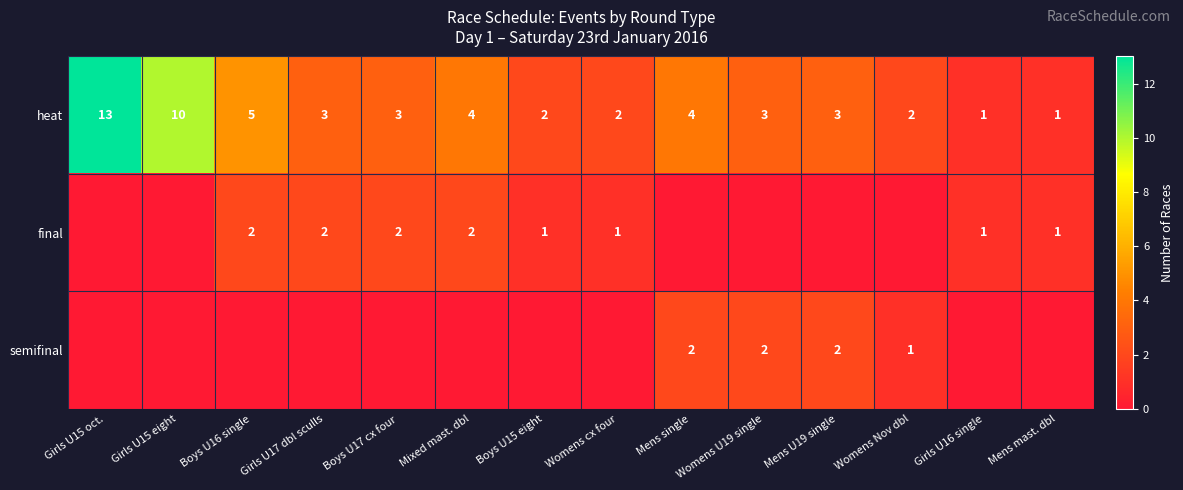

The final series shows 1 at Girls U16 single. True or false?

True